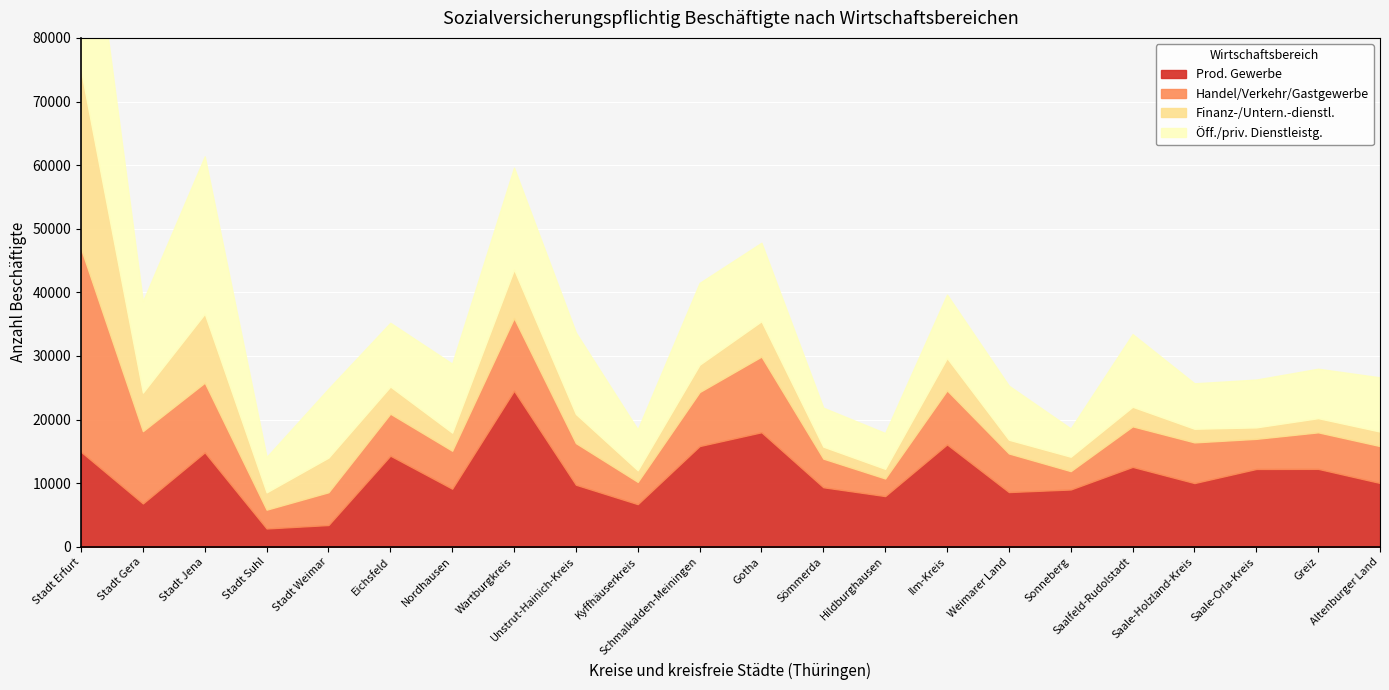

What is the maximum value shown in the chart?

37107